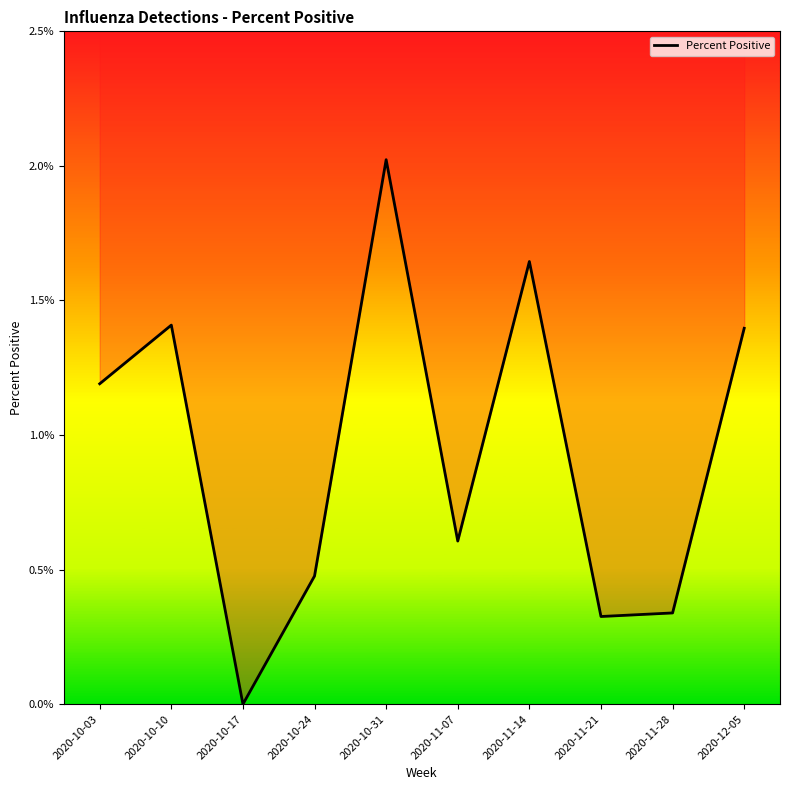

Between 2020-11-28 and 2020-10-10, which is larger?

2020-10-10